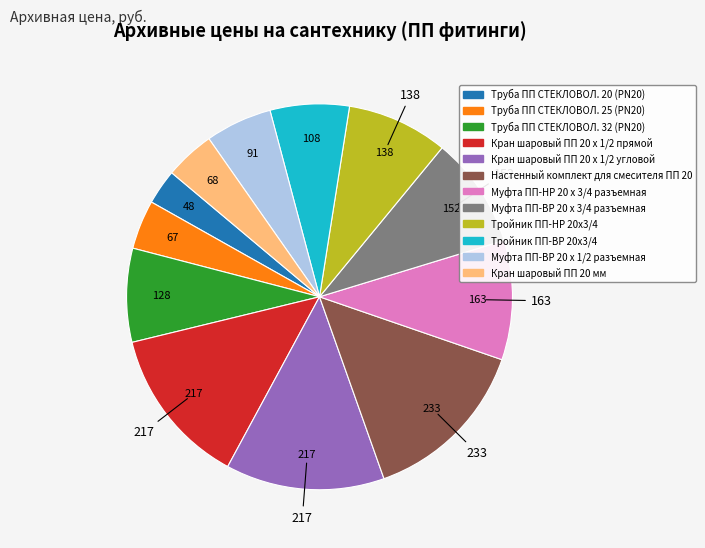

How many segments does this pie chart have?

12